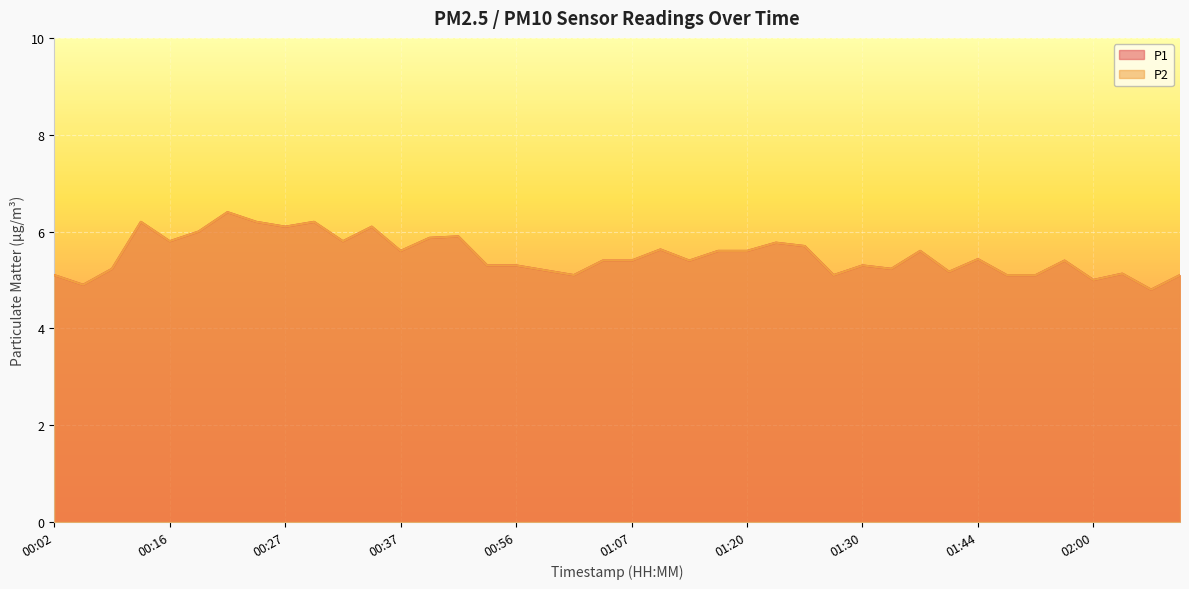

Reading left to right, extract all data points from this chart.

P1: 5.1	4.9	5.2	6.2	5.8	6.0	6.4	6.2	6.1	6.2	5.8	6.1	5.6	5.9	5.9	5.3	5.3	5.2	5.1	5.4	5.4	5.6	5.4	5.6	5.6	5.8	5.7	5.1	5.3	5.2	5.6	5.2	5.4	5.1	5.1	5.4	5.0	5.1	4.8	5.1
P2: 5.1	4.9	5.2	6.2	5.8	6.0	6.4	6.2	6.1	6.2	5.8	6.1	5.6	5.9	5.9	5.3	5.3	5.2	5.1	5.4	5.4	5.6	5.4	5.6	5.6	5.8	5.7	5.1	5.3	5.2	5.6	5.2	5.4	5.1	5.1	5.4	5.0	5.1	4.8	5.1